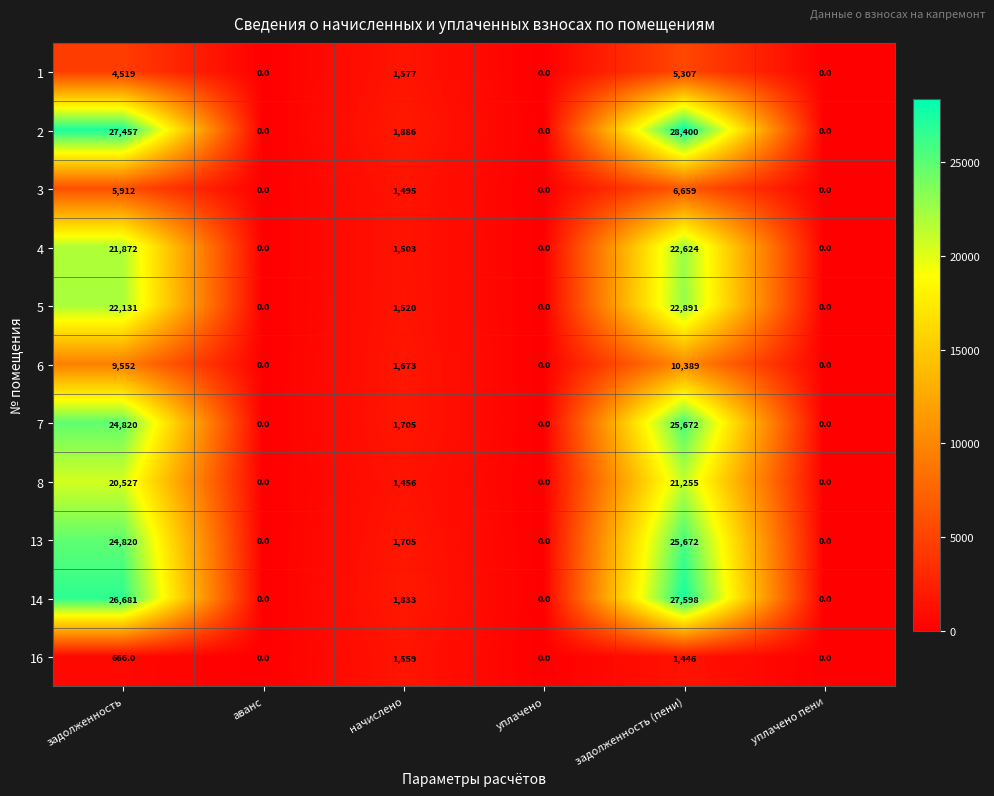

The 7 series shows 2770 at начислено. True or false?

False